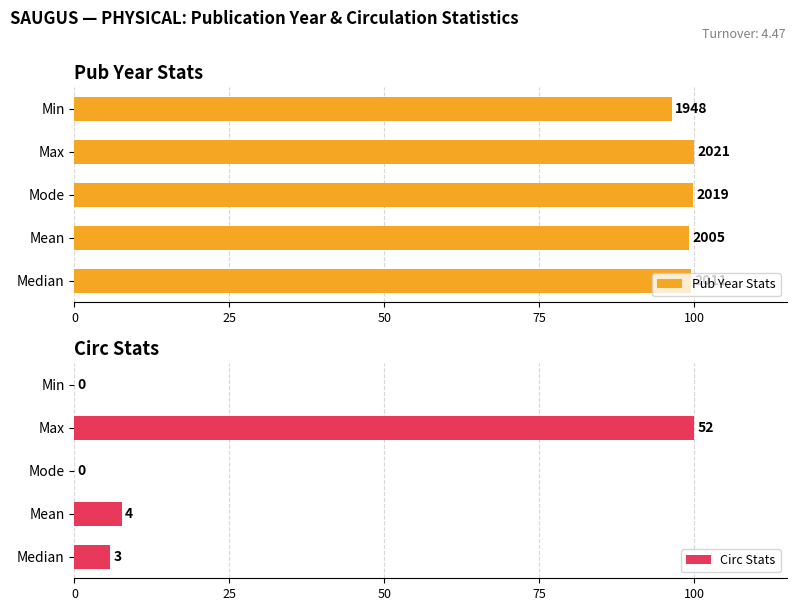

Between Mean and Mode, which is larger?

Mode